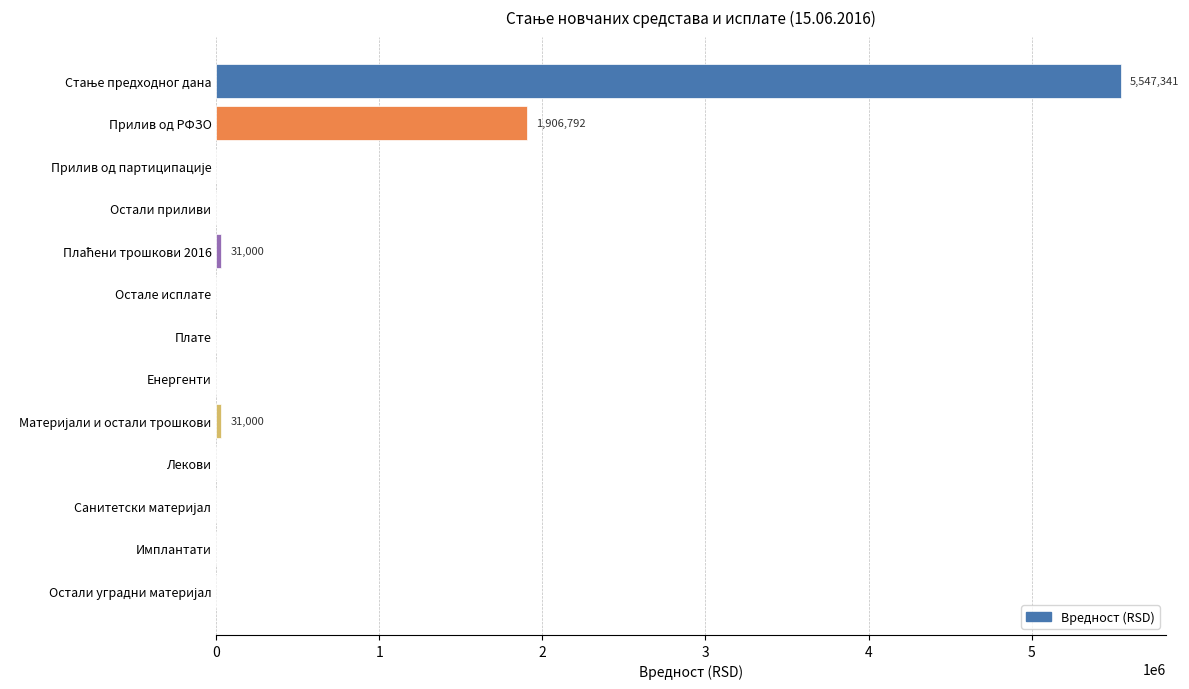

What is the greatest value displayed?

5547340.6